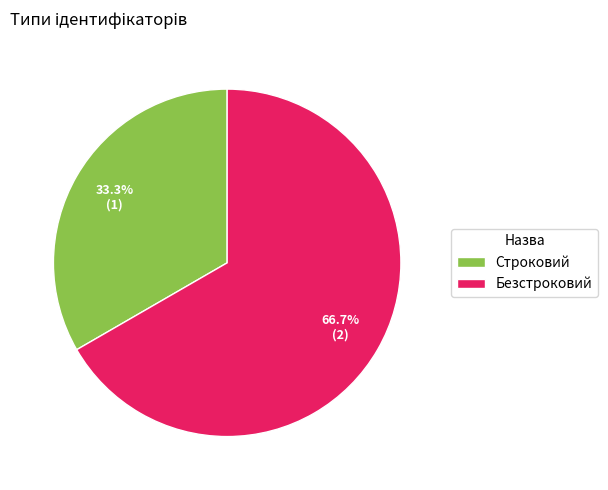

How many segments does this pie chart have?

2